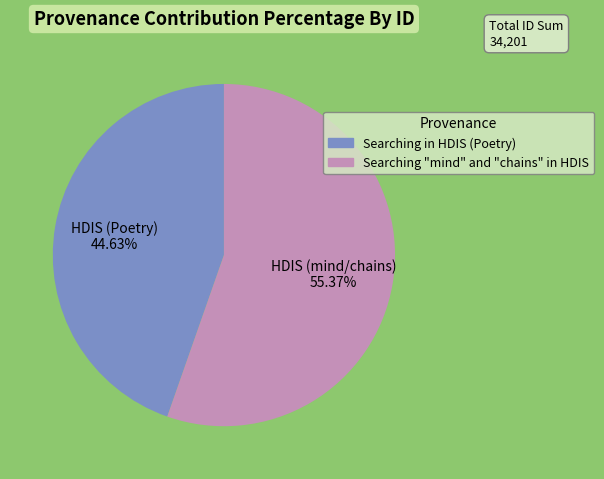

Does any single category account for the majority?

Yes